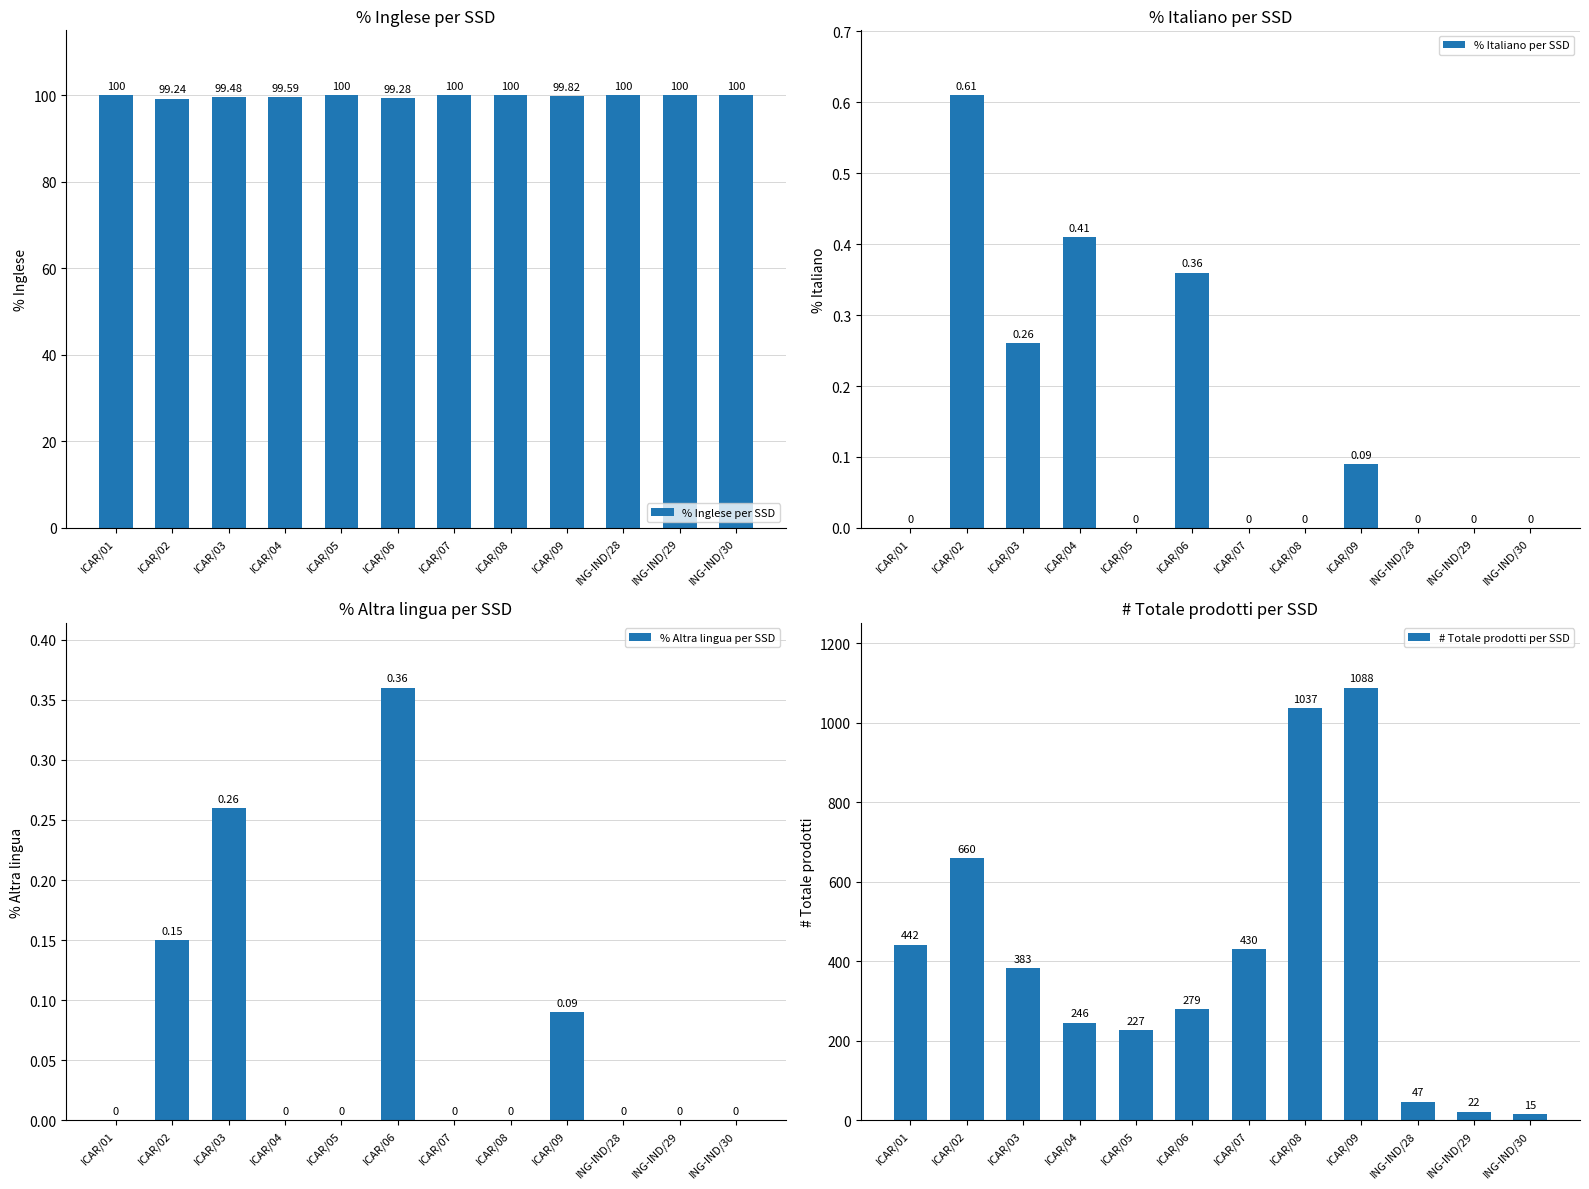

Which label corresponds to the smallest value in the chart?

ICAR/01